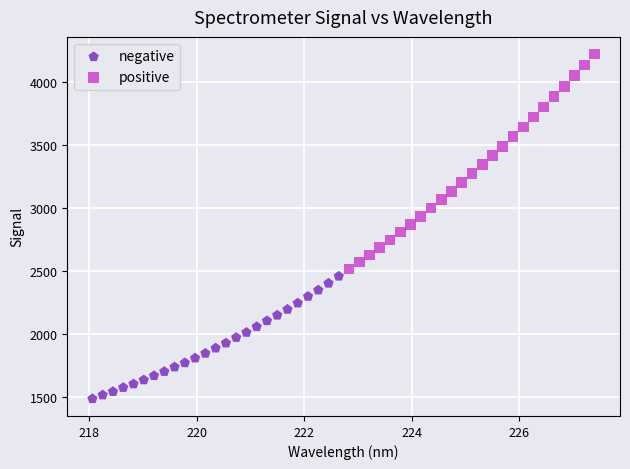

Which series contains the highest Y value?

positive